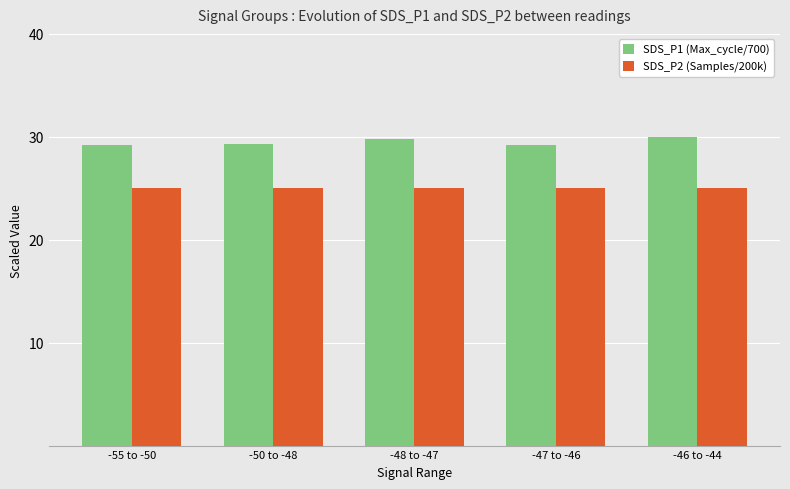

The SDS_P2 (Samples/200k) series shows 37.0 at -47 to -46. True or false?

False